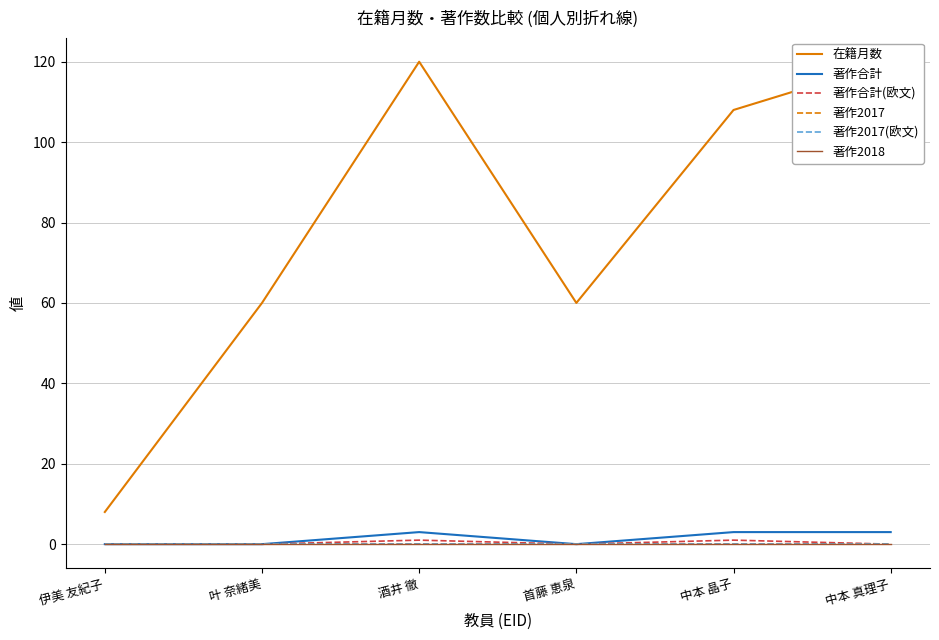

What is the label of the 6th point from the left?

中本 真理子